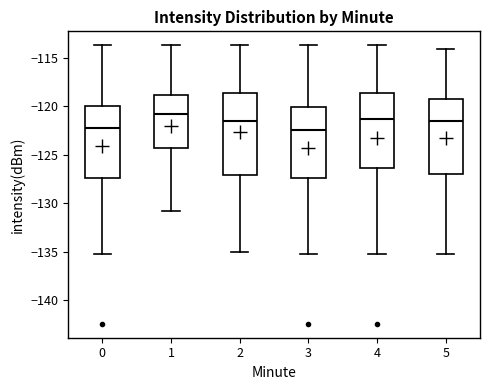

Reading left to right, read every box against the y-axis: the position of its median line, the range the box covers, and the ends of its whiskers. The values are not printed on the chart, so give them approximately, as read against the axis.

0: median -122.0, box -127.5 to -120.0, whiskers -135.0 to -113.5
1: median -121.0, box -124.5 to -119.0, whiskers -131.0 to -113.5
2: median -121.5, box -127.0 to -118.5, whiskers -135.0 to -113.5
3: median -122.5, box -127.5 to -120.0, whiskers -135.0 to -113.5
4: median -121.5, box -126.5 to -118.5, whiskers -135.0 to -113.5
5: median -121.5, box -127.0 to -119.0, whiskers -135.0 to -114.0